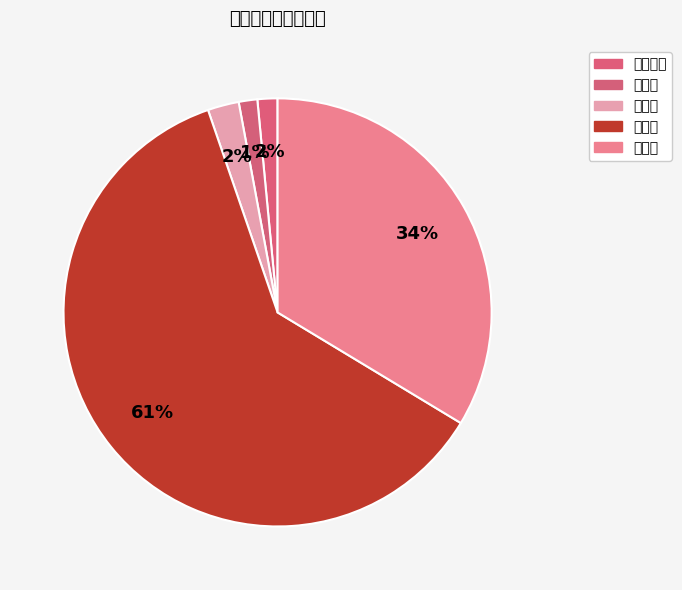

What is the change in value from 城南新区 to 洛阳镇?

+631552.6